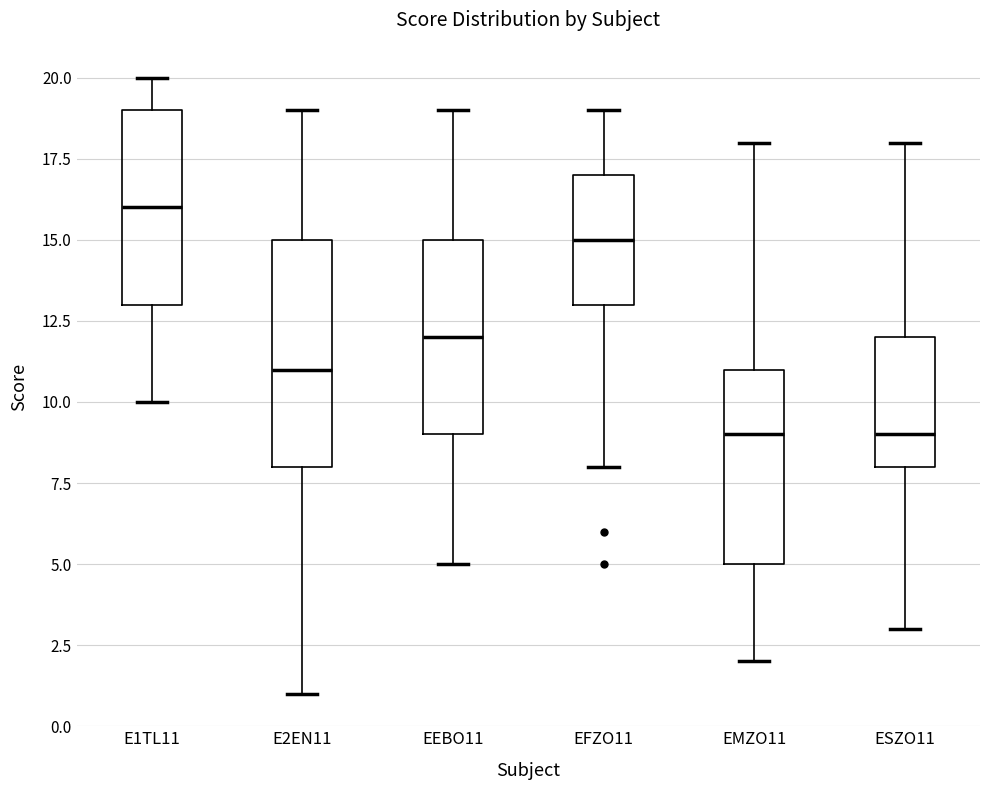

Where does the median line of the box for EEBO11 sit on the y-axis? The values are not printed on the chart, so give them approximately, as read against the axis.

12